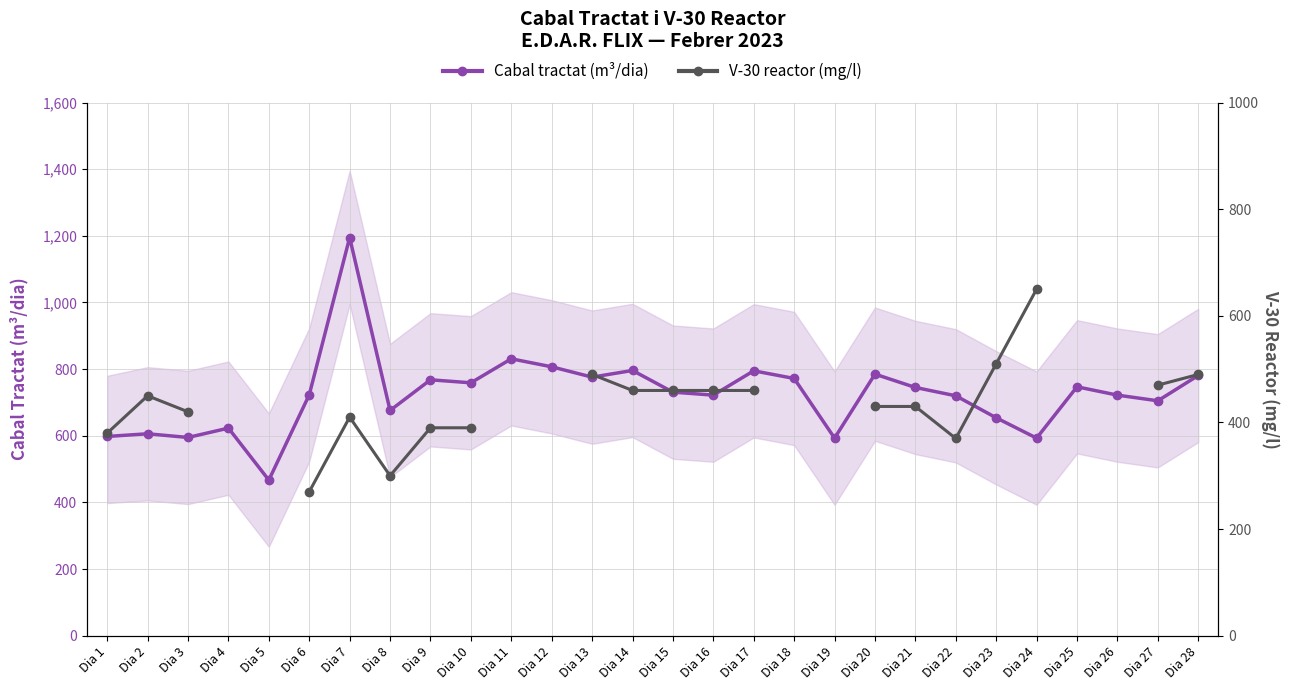

What is the lowest value of the V-30 reactor (mg/l) series?

270.0